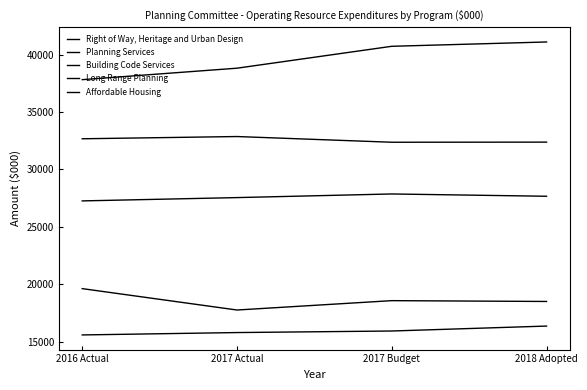

What is the label of the 2nd point from the right?

2017 Budget